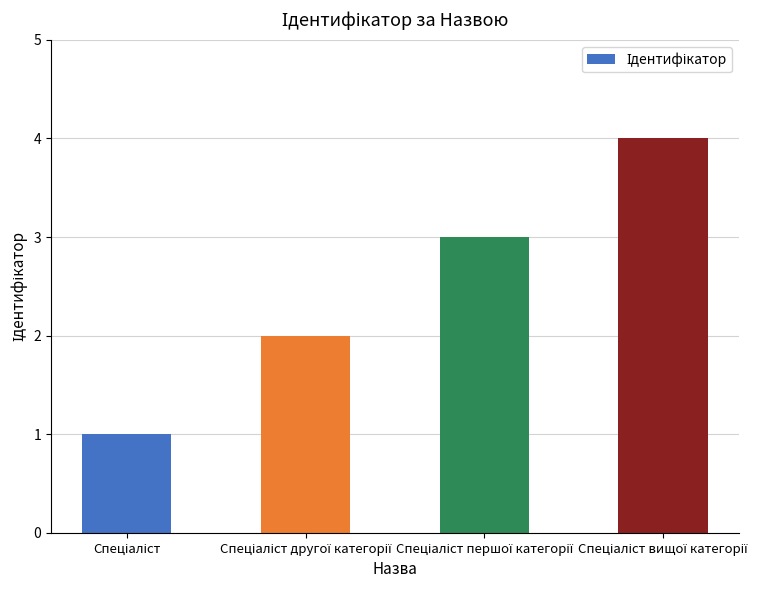

What is the maximum value shown in the chart?

4